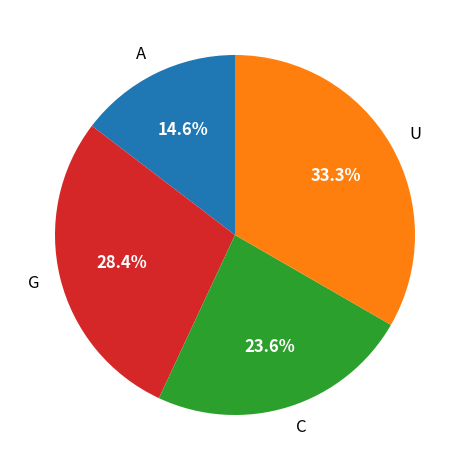

How much of the chart is everything except C?

76.4%